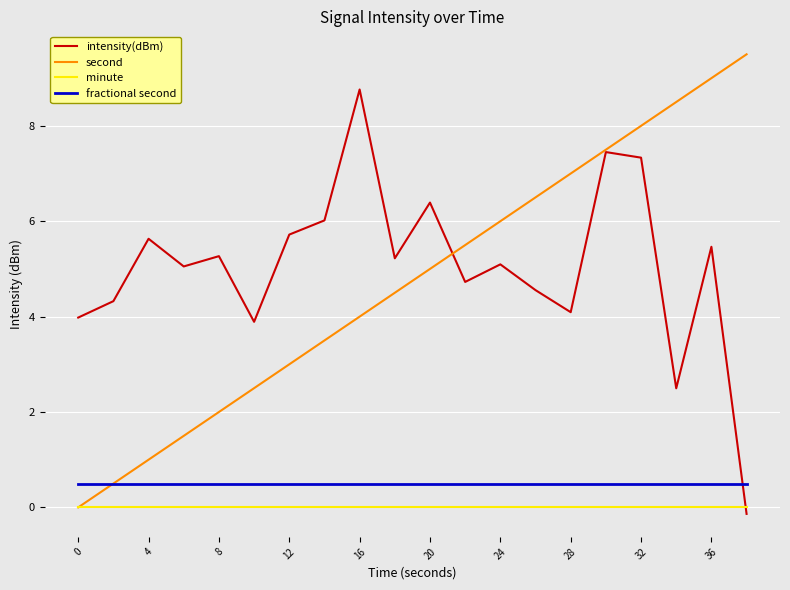

How many intersections are there between intensity(dBm) and minute?

1